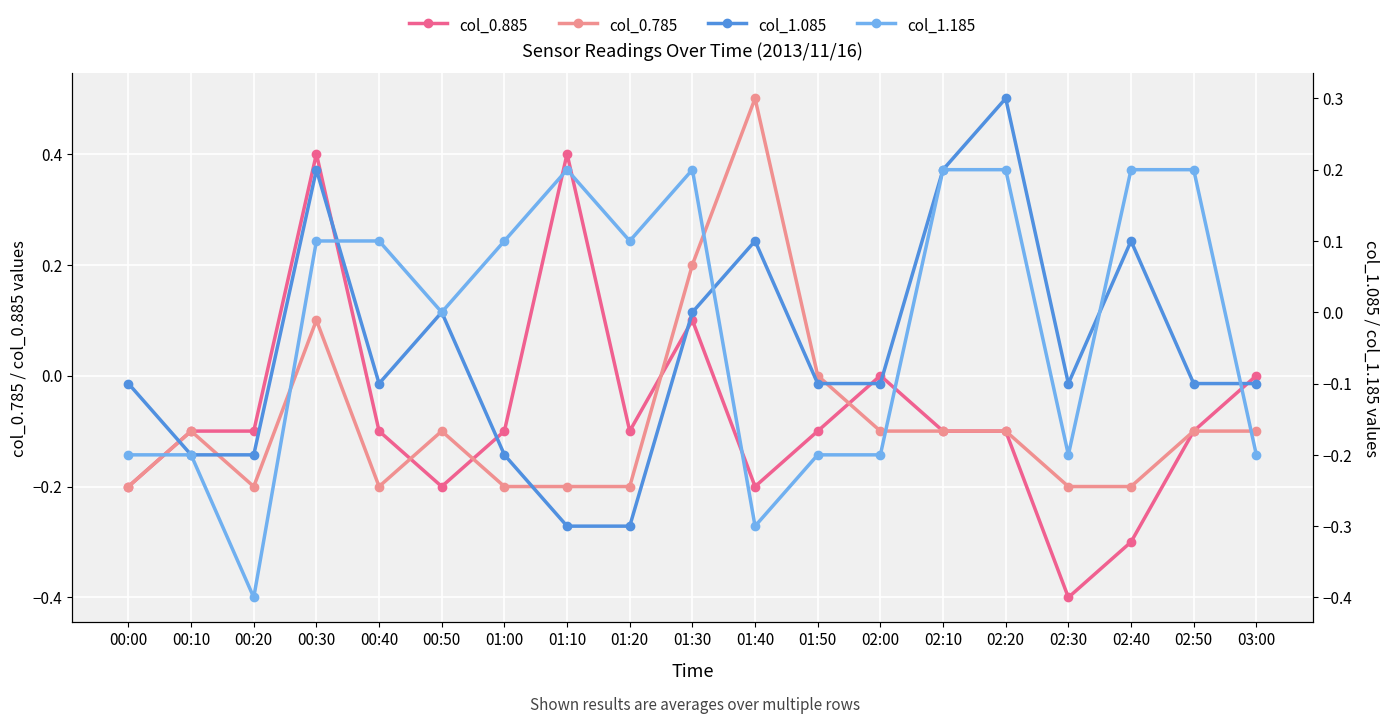

True or false: col_1.185 and col_0.885 intersect in this chart.

True